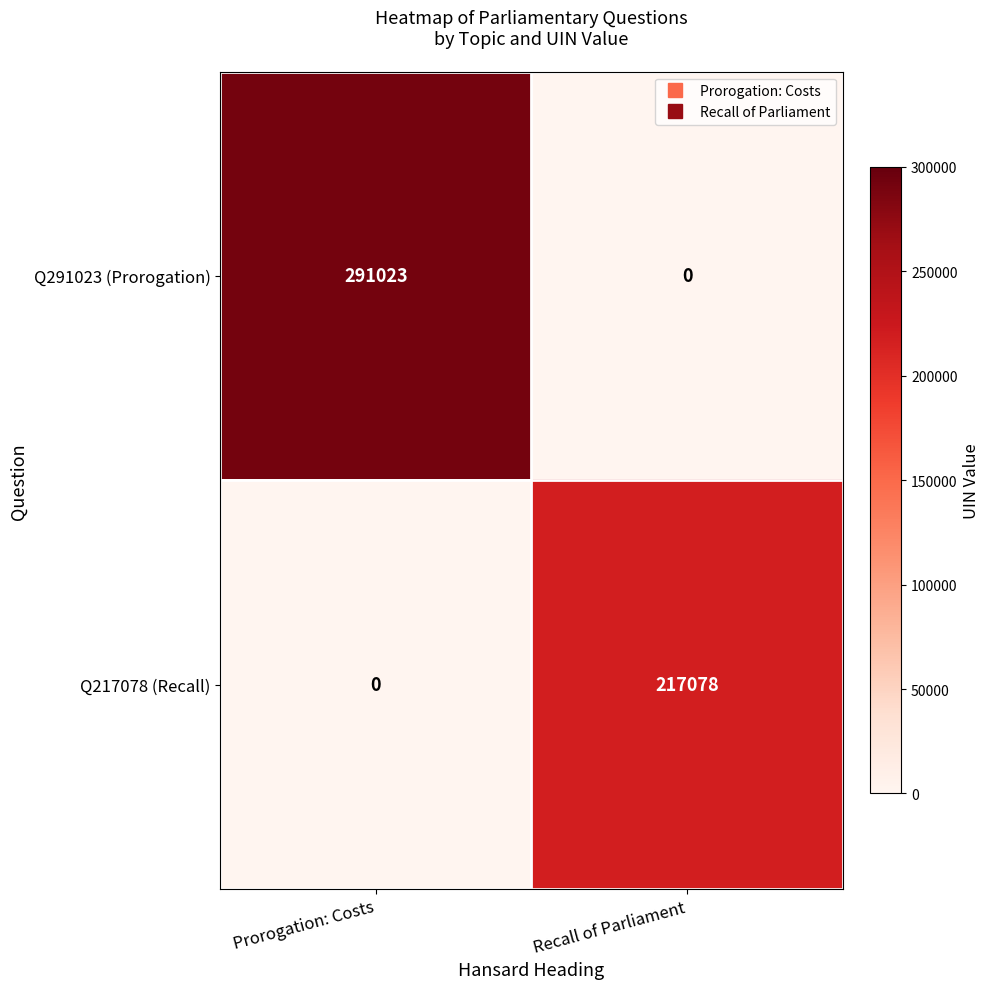

How many distinct data groups are displayed?

2